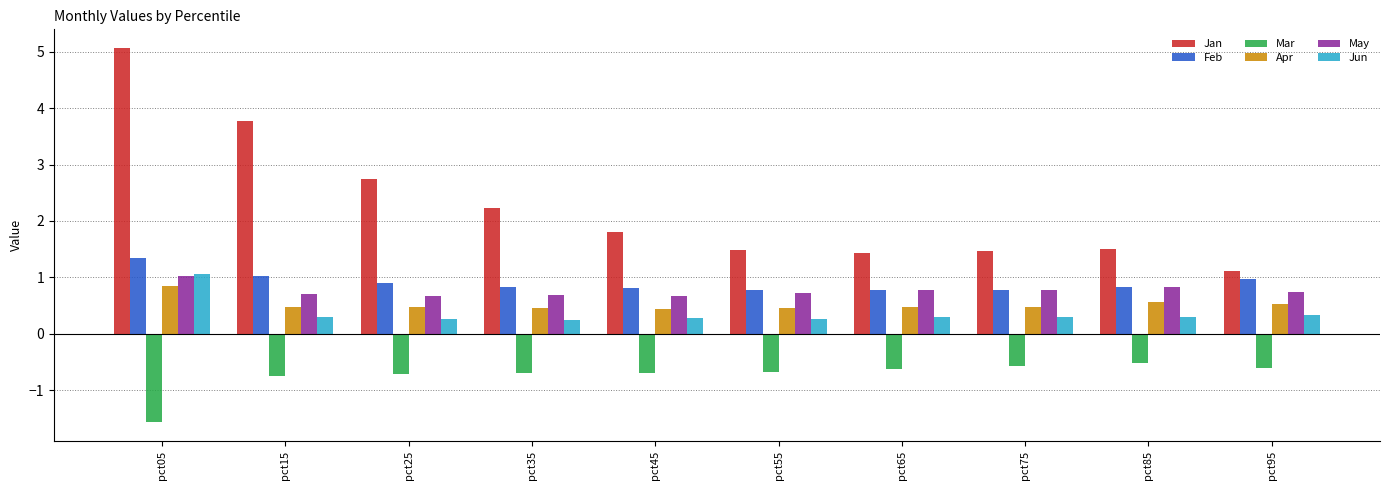

How many groups of bars are there?

10